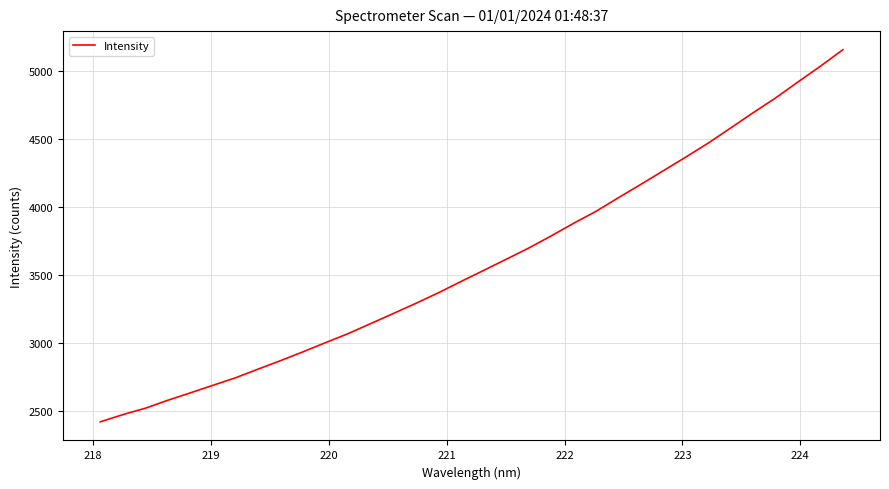

What is the maximum value shown in the chart?

5155.6